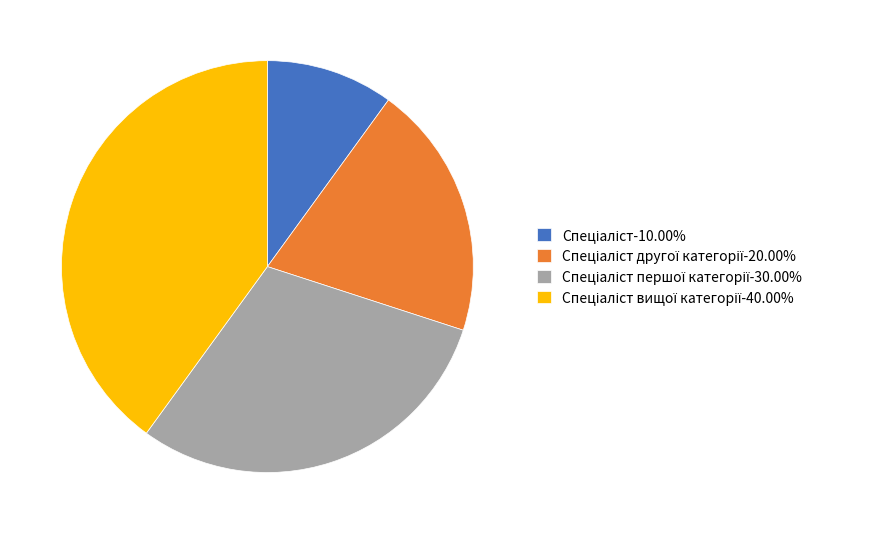

Is there a majority slice in this chart?

No